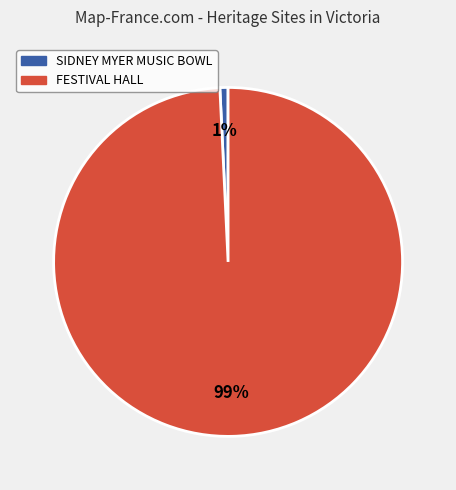

Between FESTIVAL HALL and SIDNEY MYER MUSIC BOWL, which is larger?

FESTIVAL HALL